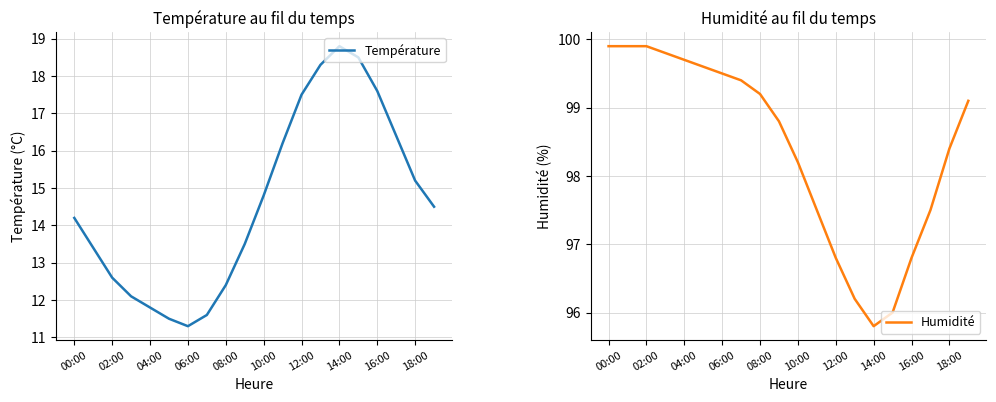

The Humidité series shows 50.2 at 08:00. True or false?

False